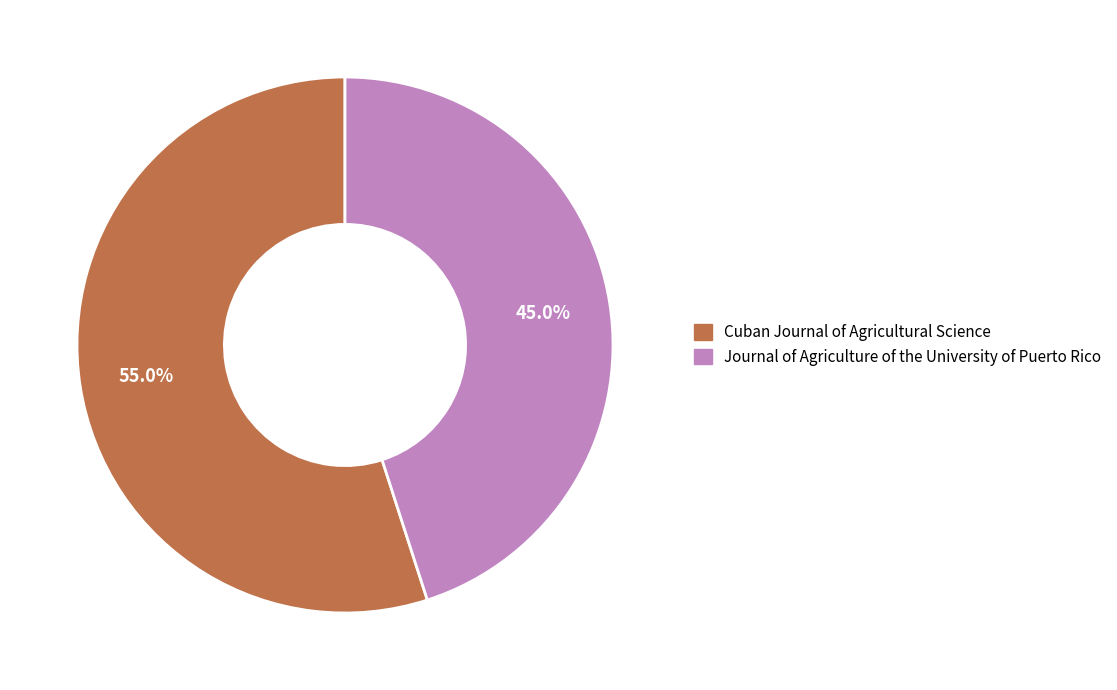

How many slices are in this pie chart?

2